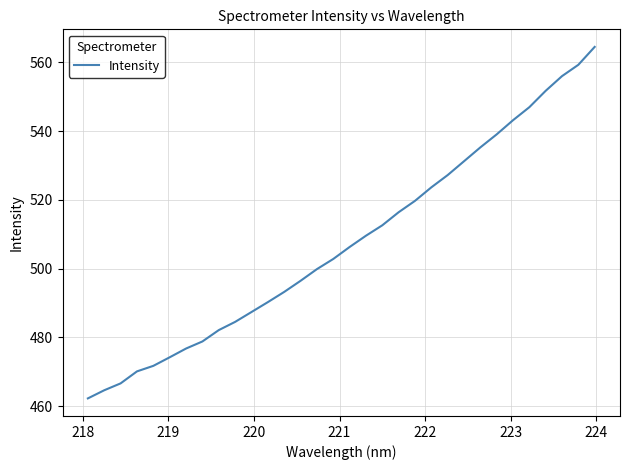

What is the greatest value displayed?

564.5